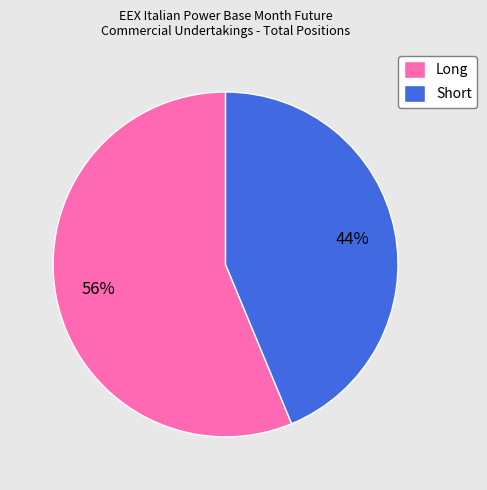

What percentage is the Short slice, to the nearest percent?

44%